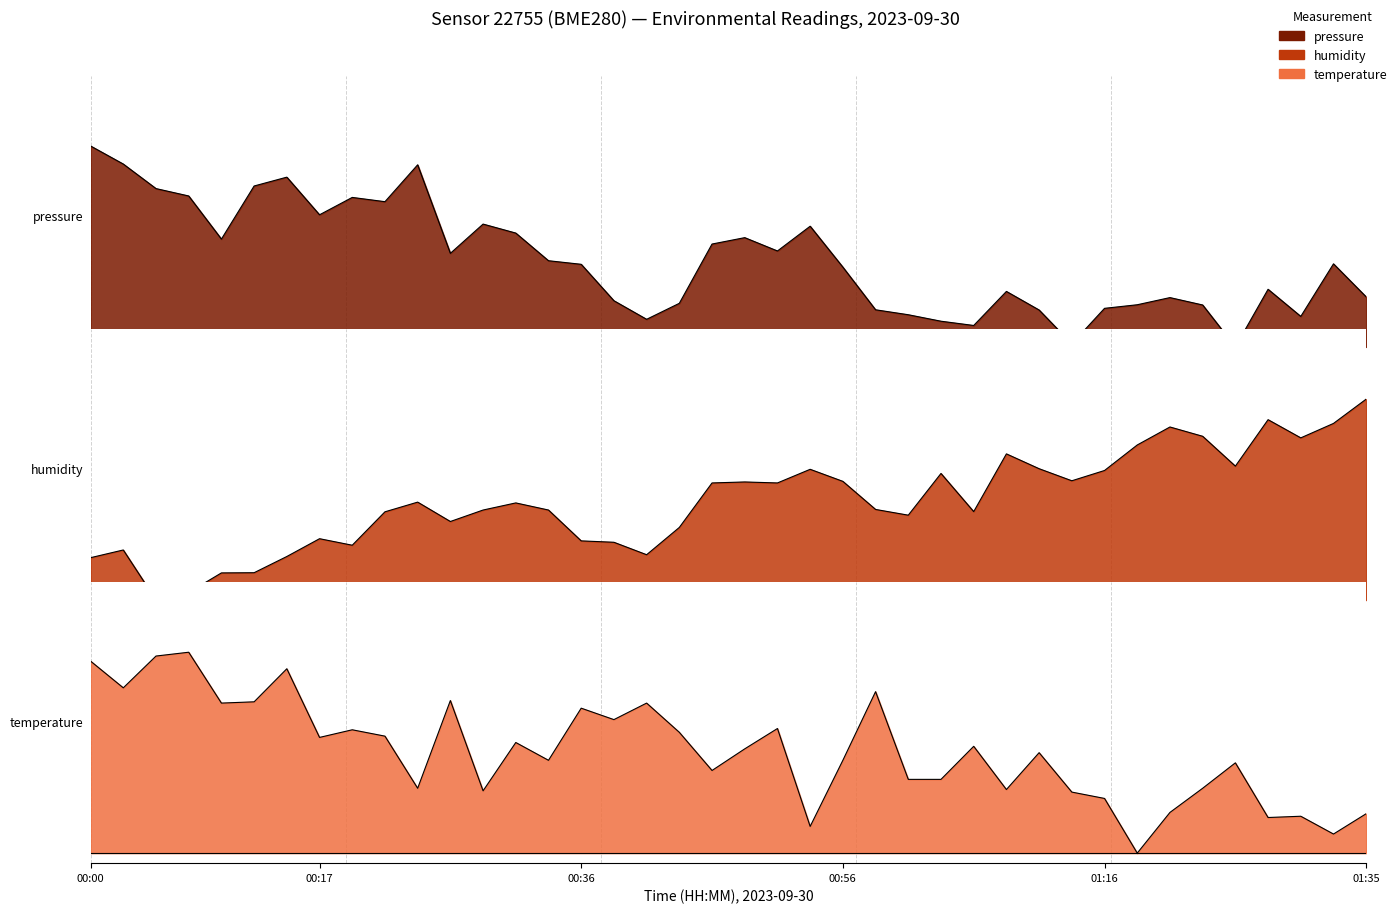

In humidity, how many points are lower than both neighbors (excluding endpoints)?

10